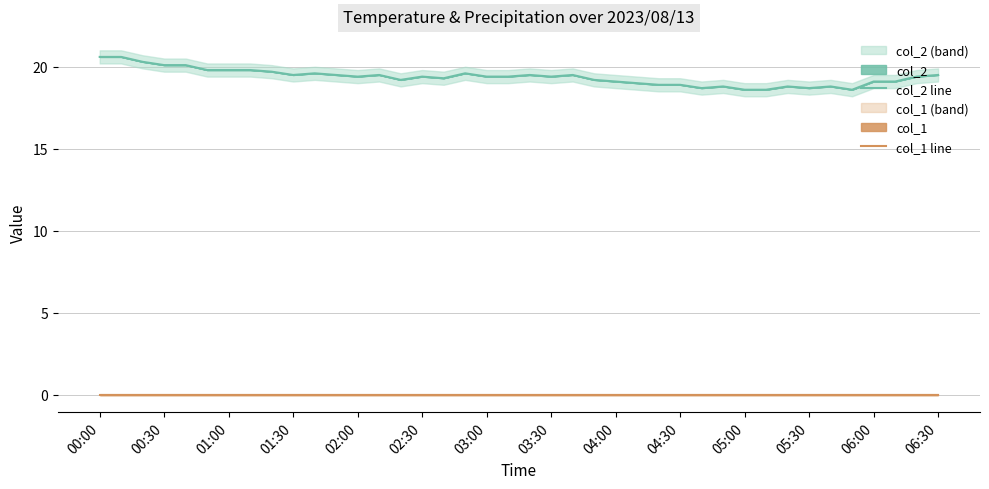

What is the sum of the col_2 line values at 02:30 and 03:30?

38.8